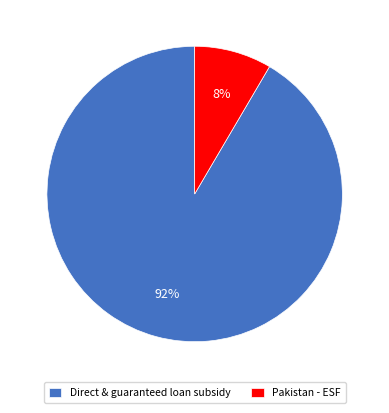

To the nearest percent, what is the average slice percentage?

50%